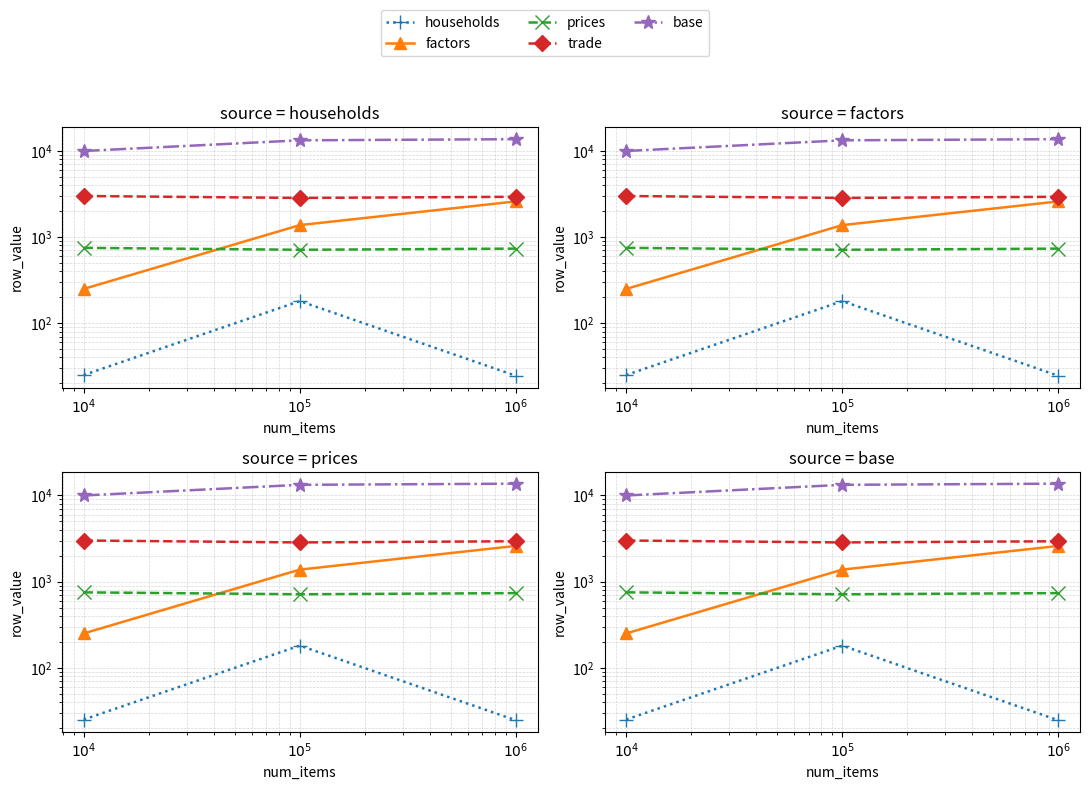

The factors series shows 1377.5 at $10^5$. True or false?

True